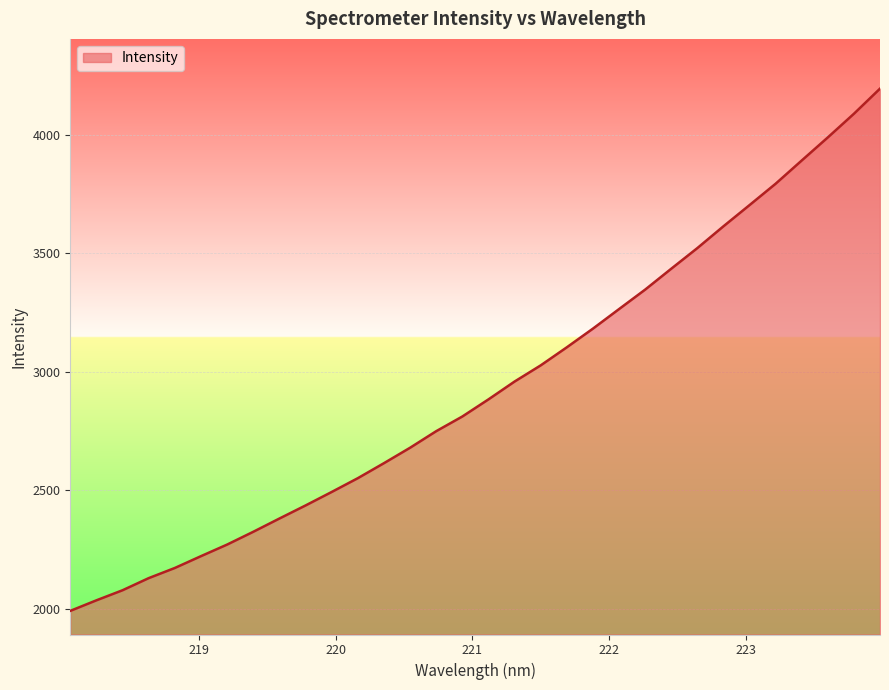

What is the greatest value displayed?

4193.9